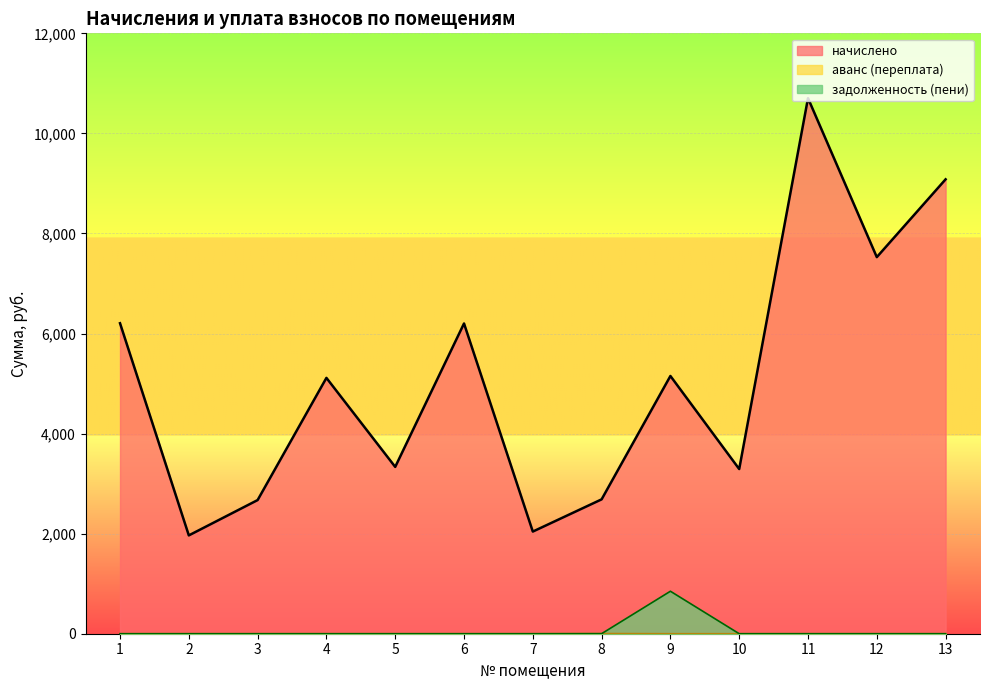

What is the total value across all series at 4?

5113.4